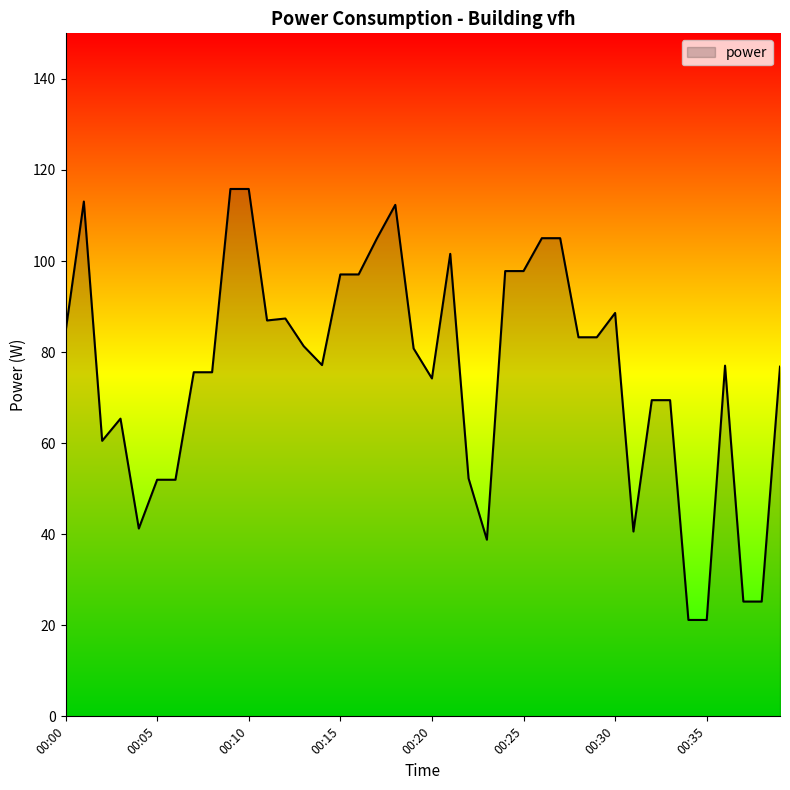

What is the minimum value shown in the chart?

21.2